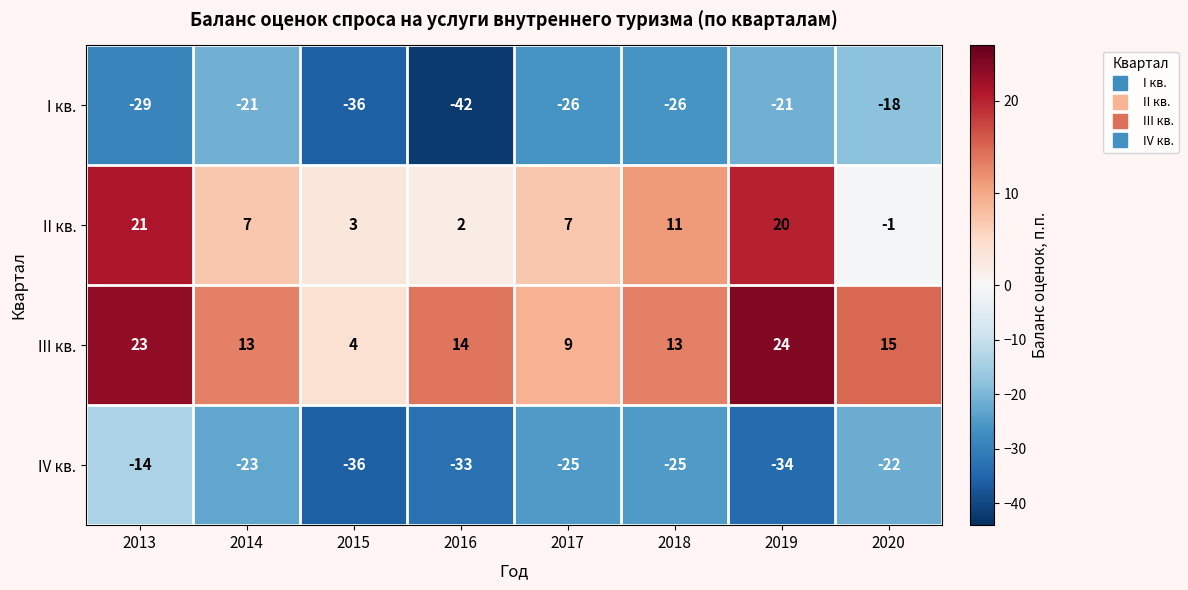

Which series changed the most between 2015 and 2018?

IV кв.